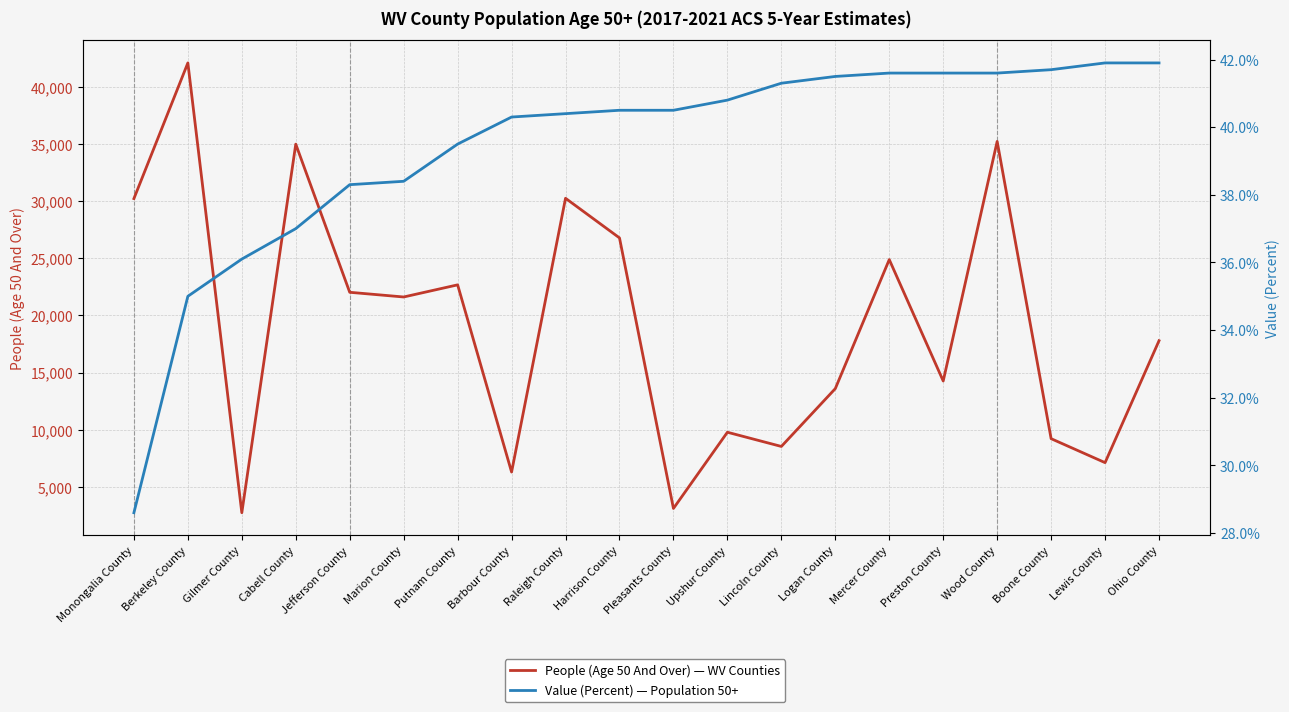

How many distinct data groups are displayed?

2